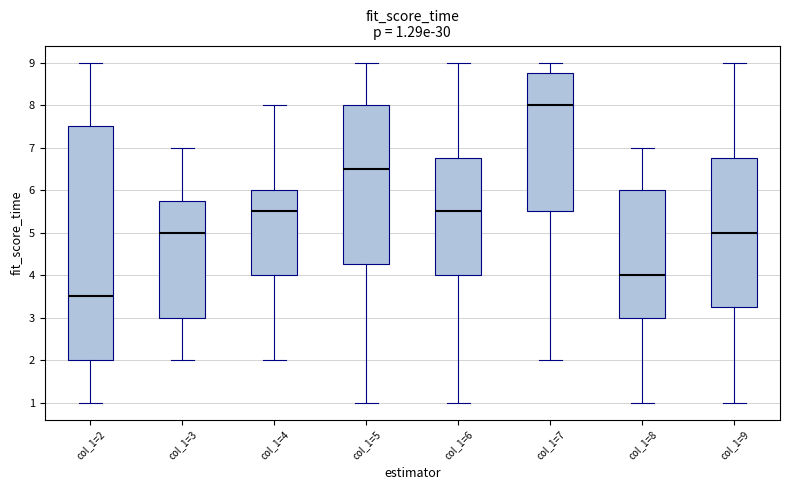

Comparing the boxes themselves (not the whiskers), which one is the tallest?

col_1=2